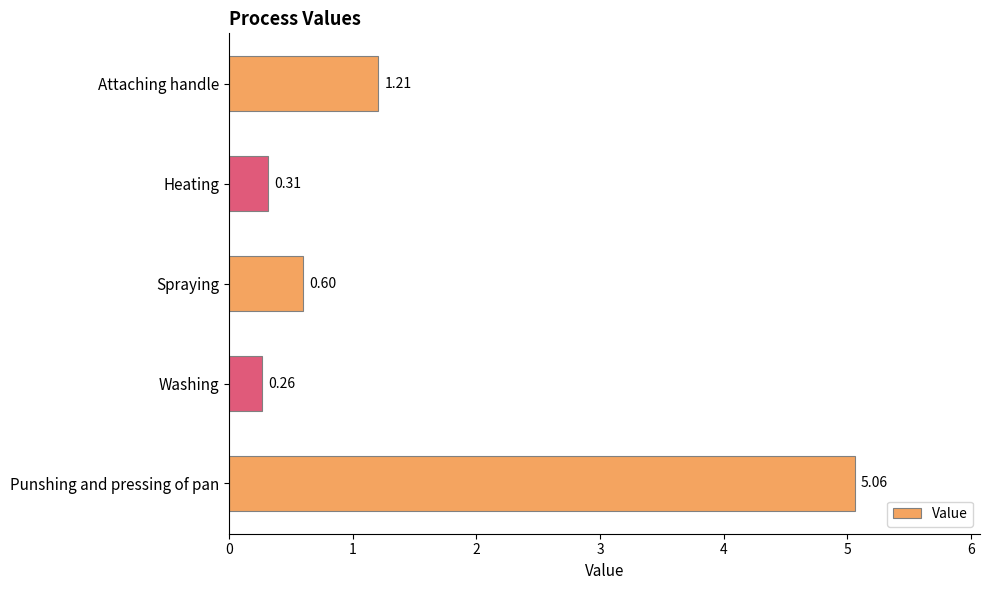

List the labels in order of value, largest first.

Punshing and pressing of pan, Attaching handle, Spraying, Heating, Washing